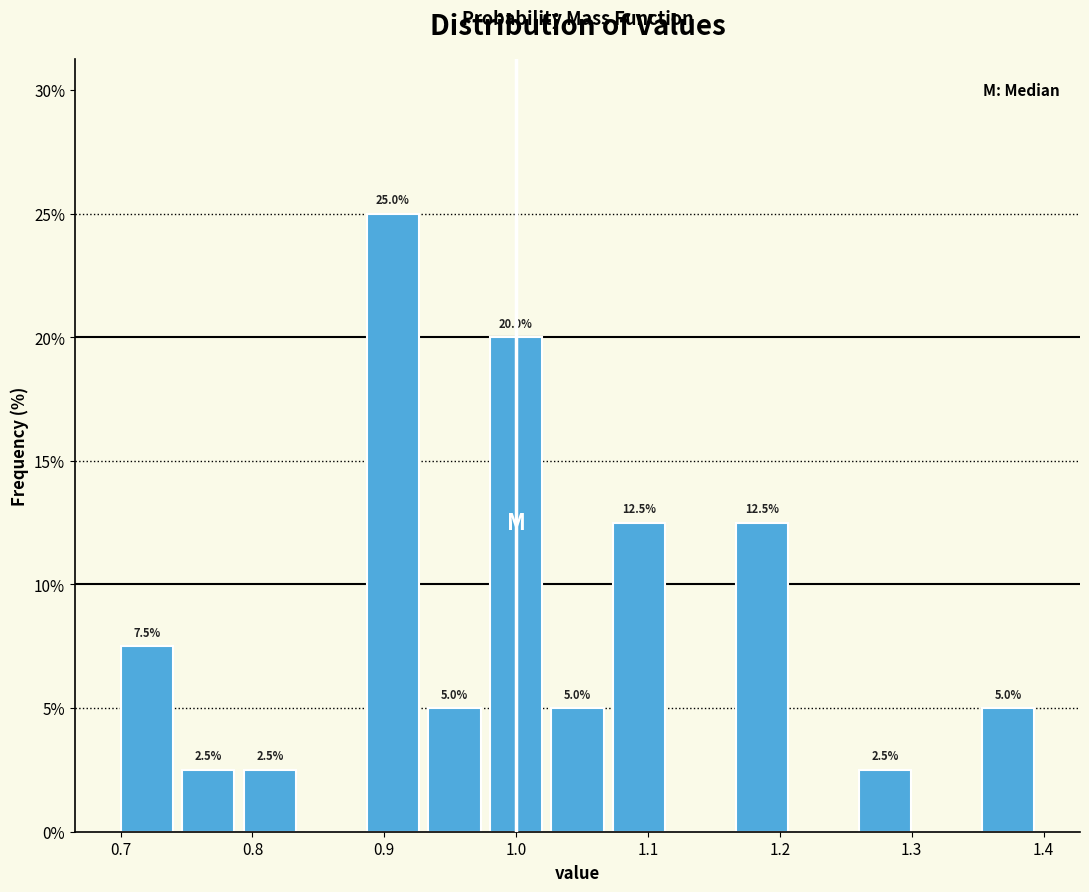

Which range on the x-axis has the tallest bar?

0.89 to 0.93